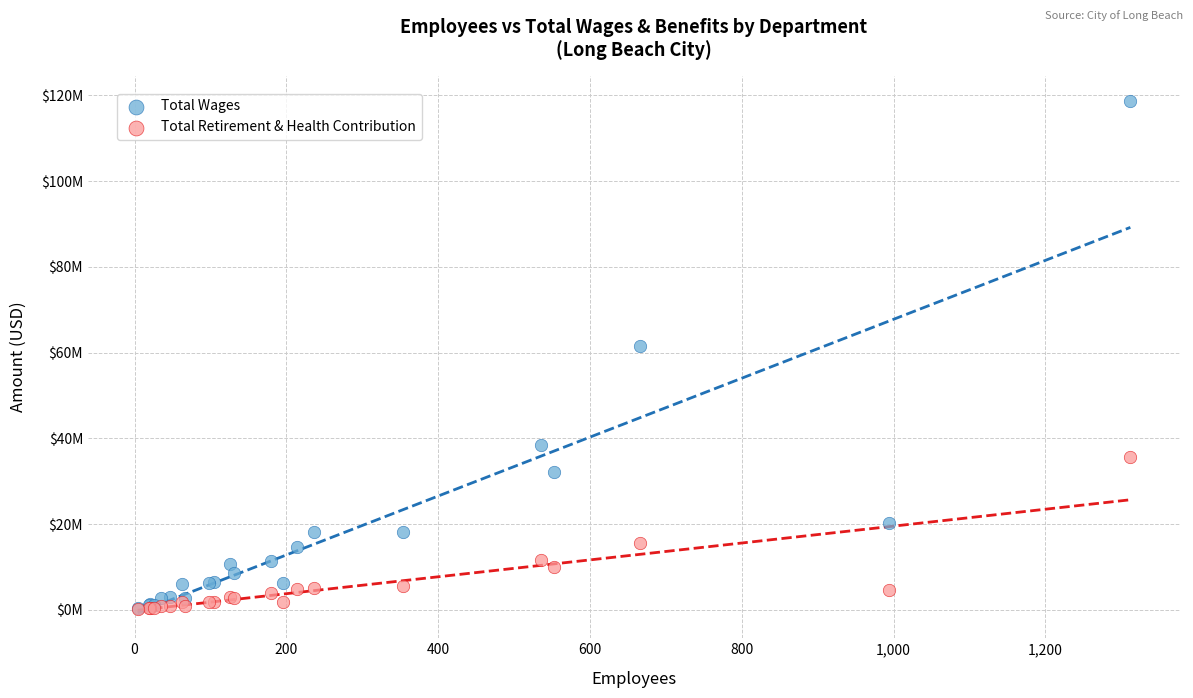

What are all the series names shown in the legend?

Total Wages, Total Retirement & Health Contribution